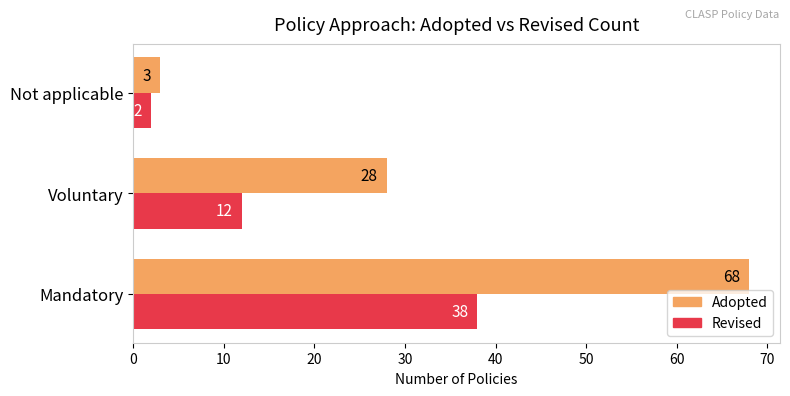

The Adopted series shows 28 at Voluntary. True or false?

True